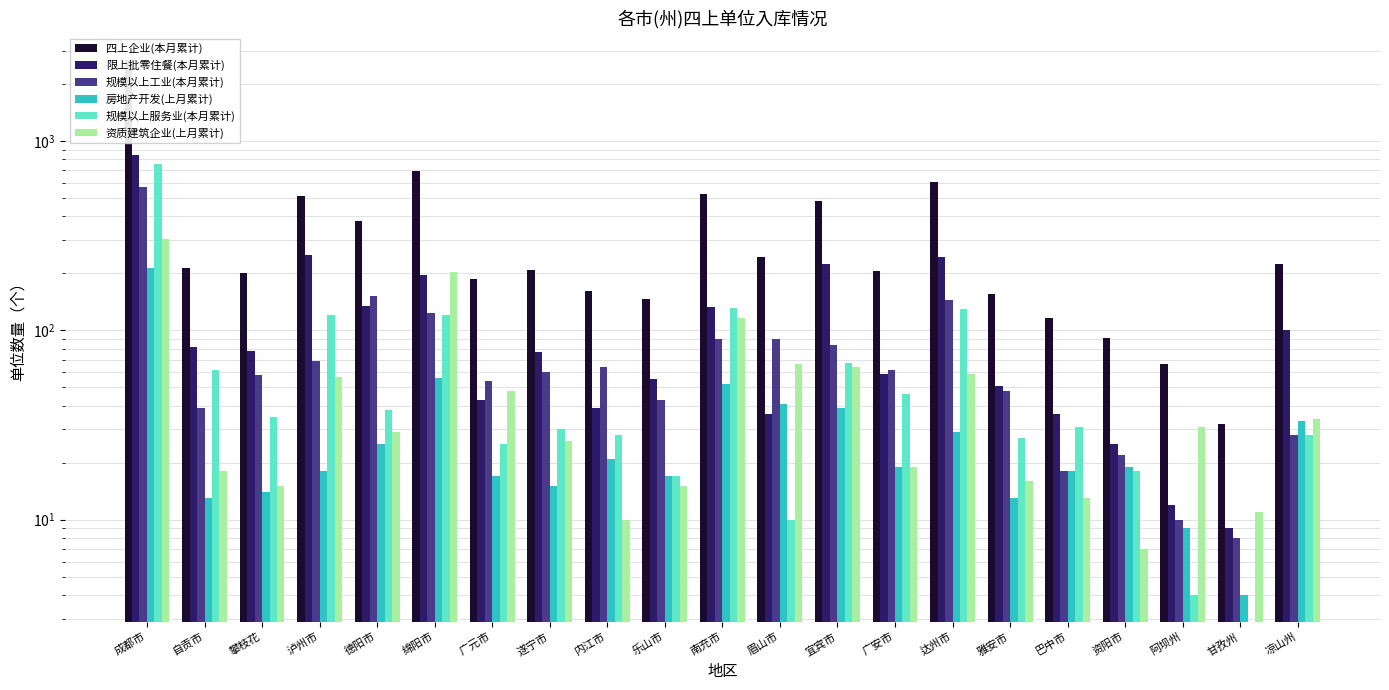

Between 绵阳市 and 自贡市, which is larger?

绵阳市